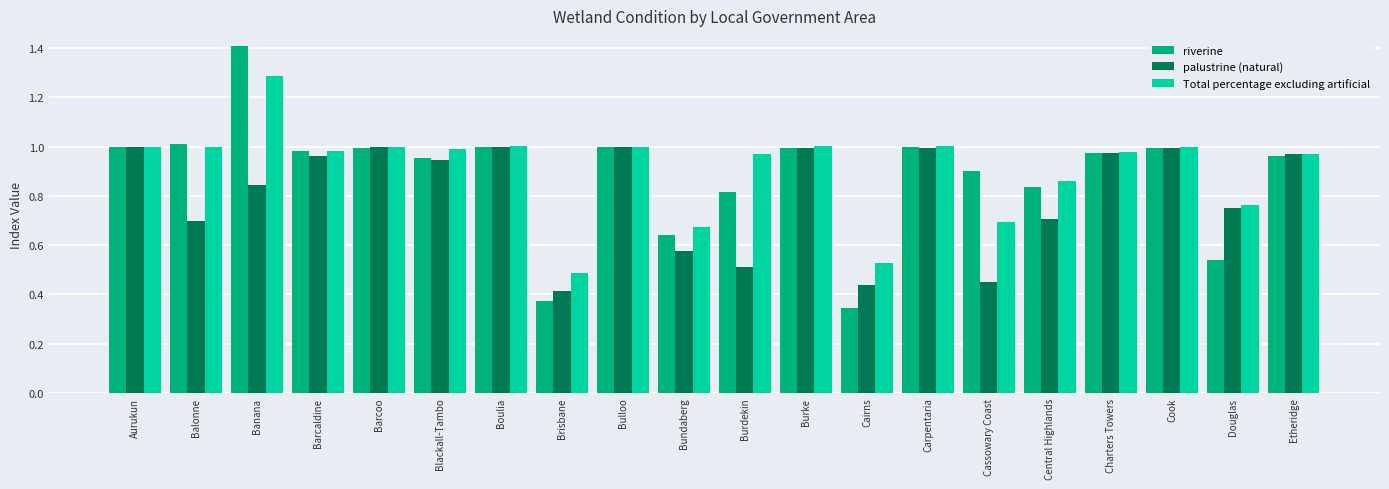

Which label corresponds to the largest value in the chart?

Banana